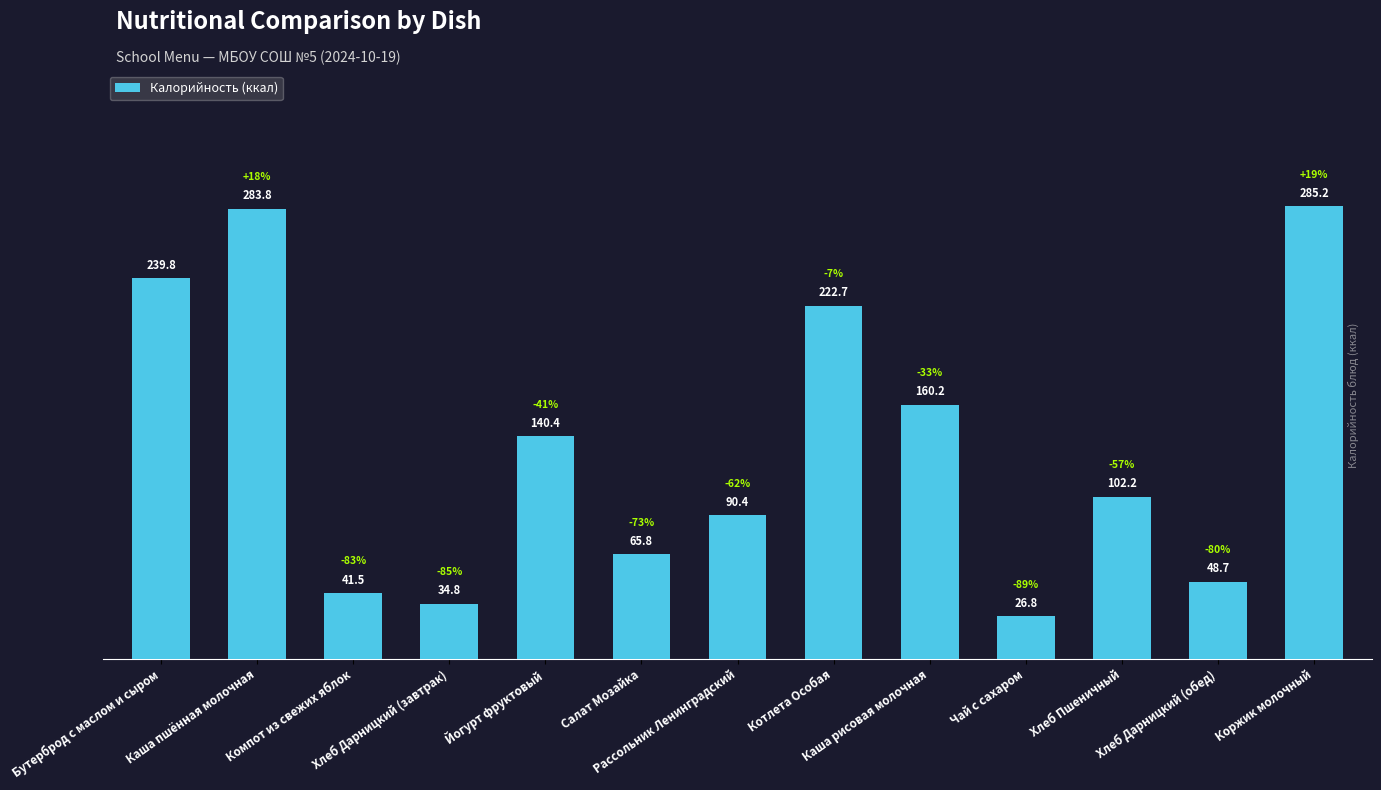

How many categories are shown in the chart?

13